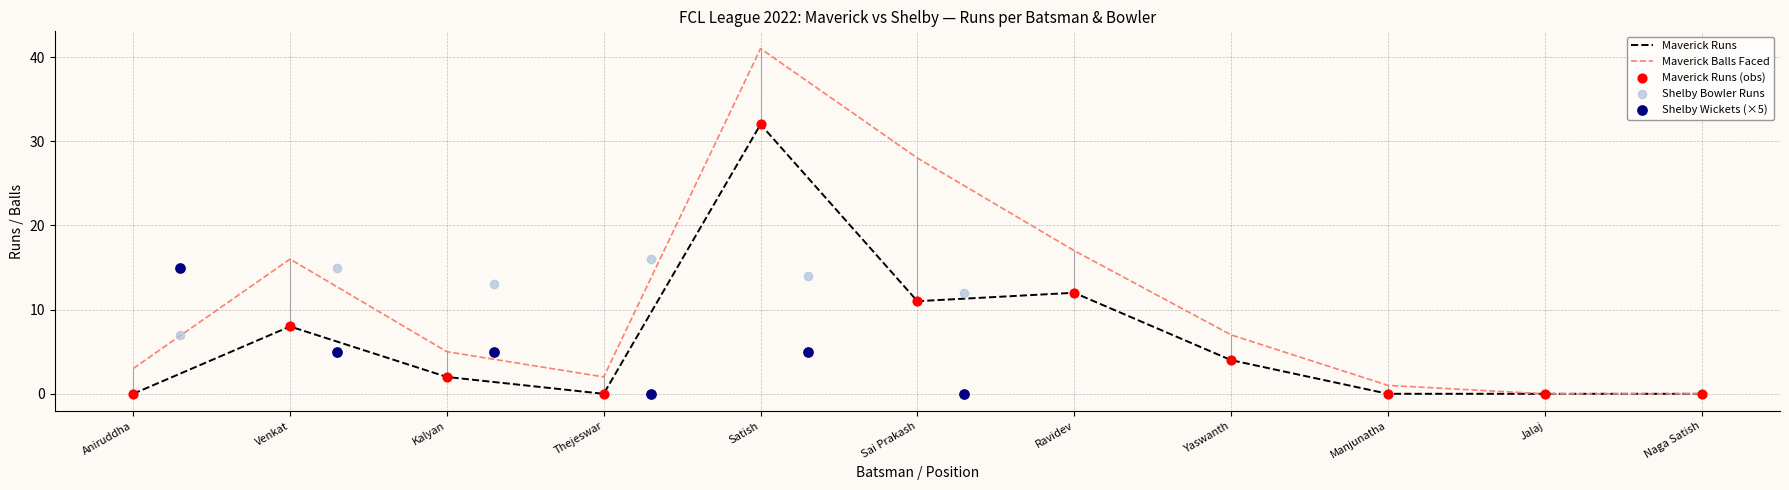

The value of Maverick Balls Faced at Kalyan is 8. True or false?

False